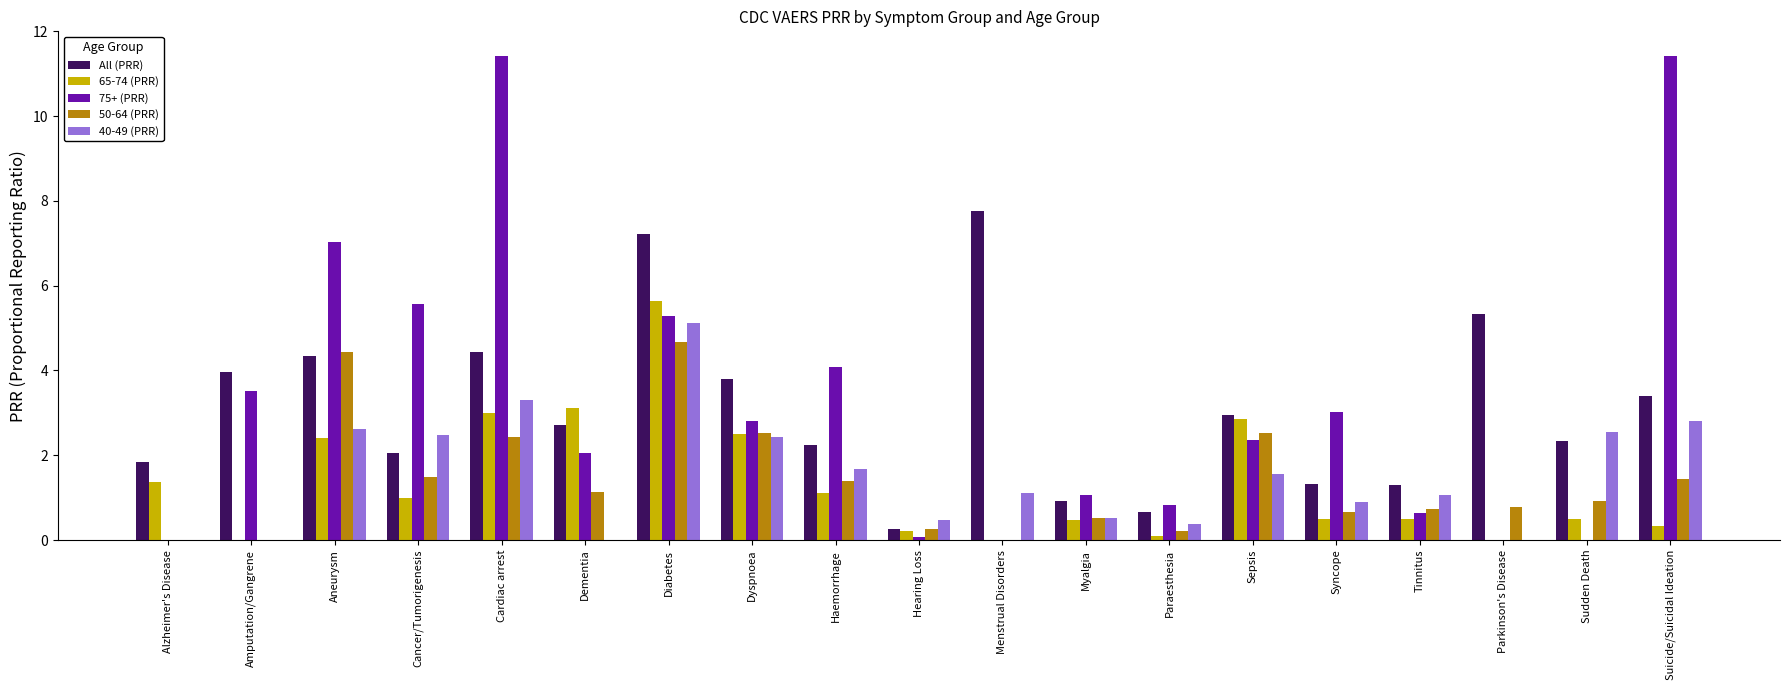

What is the maximum value shown in the chart?

11.4